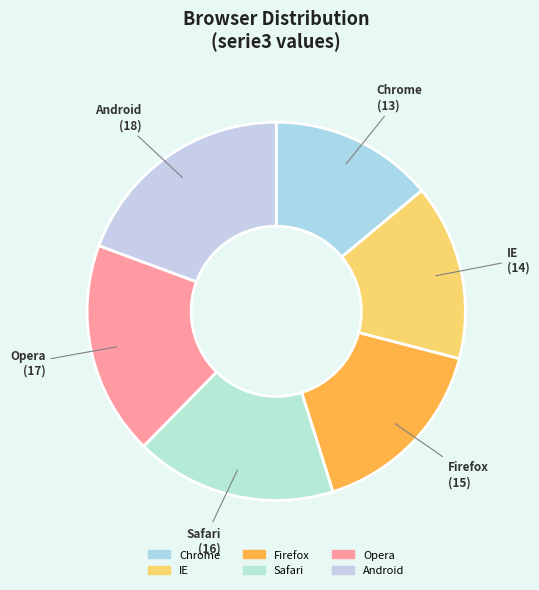

Which category has the smallest portion of the pie?

Chrome